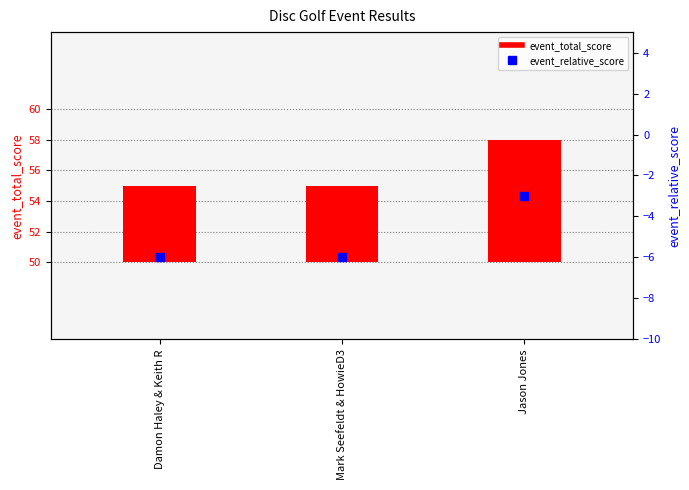

Is the value of event_relative_score at Mark Seefeldt & HowieD3 greater than the value of event_total_score at Jason Jones?

No